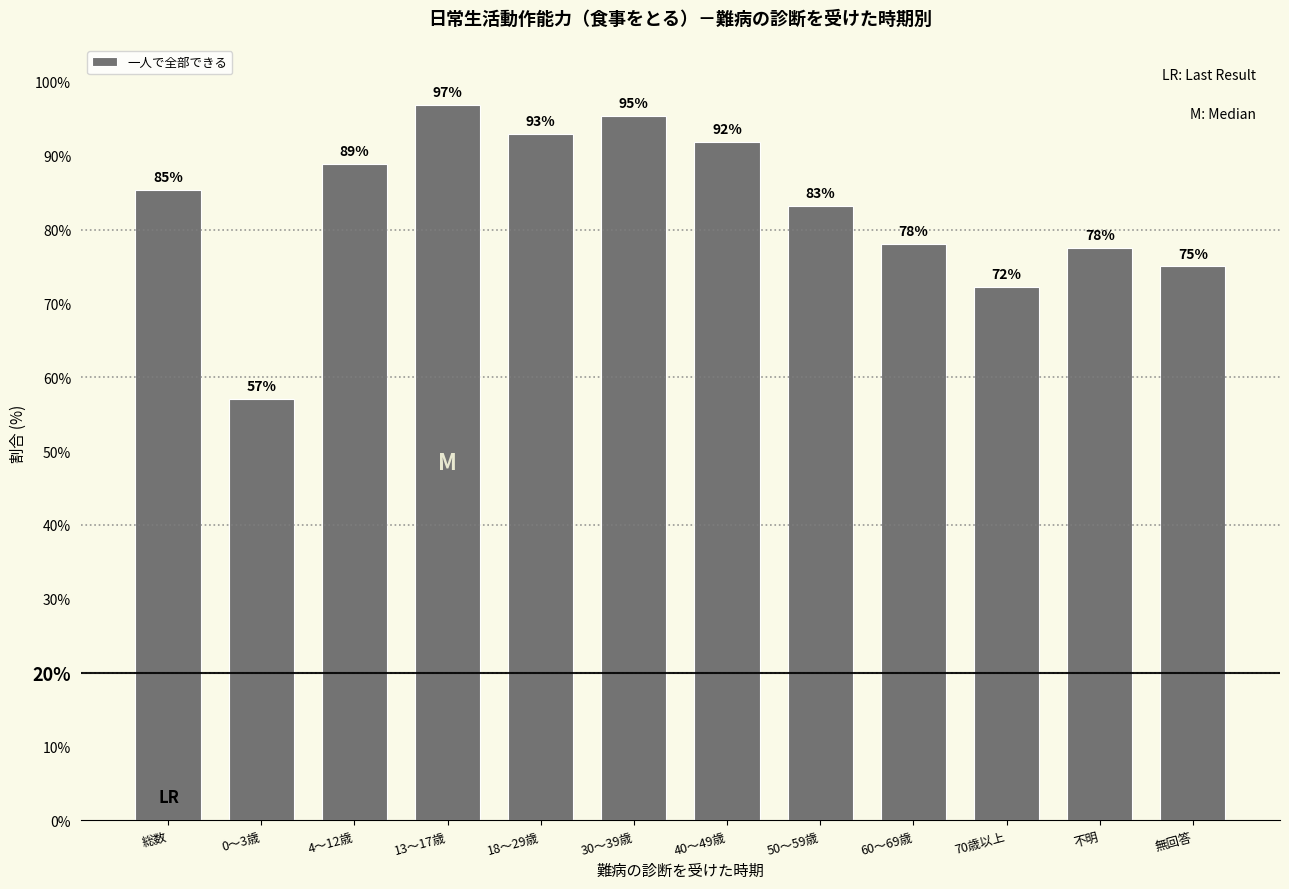

What is the approximate value at 40～49歳?

91.8